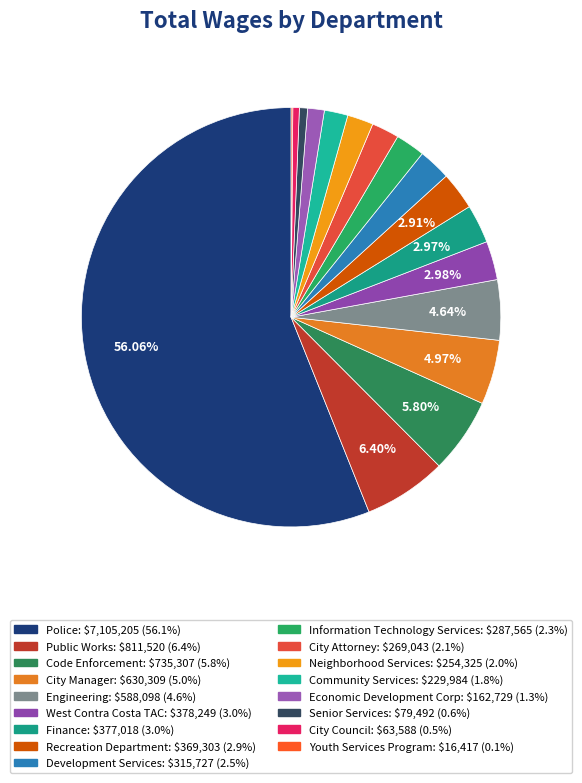

What is the largest slice in the pie chart?

Police